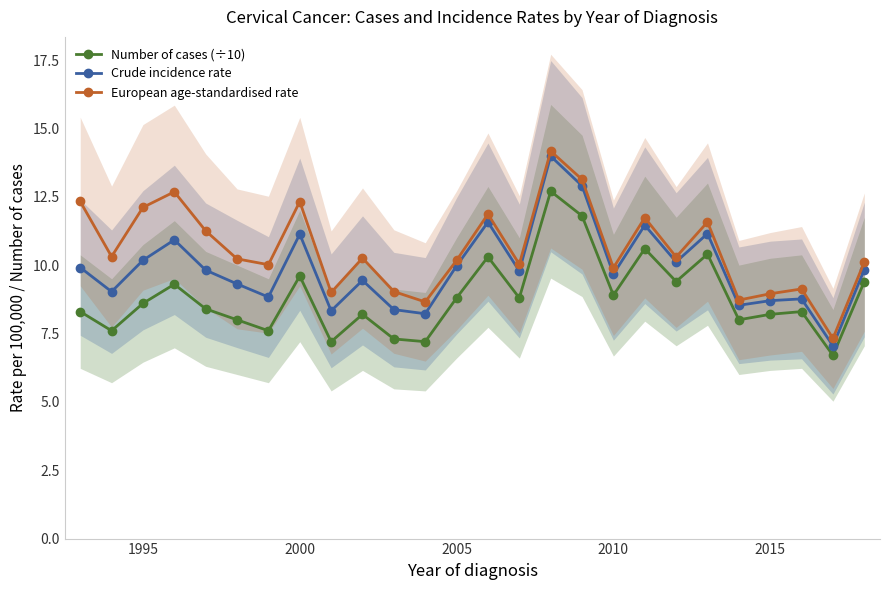

What is the maximum value shown in the chart?

14.2